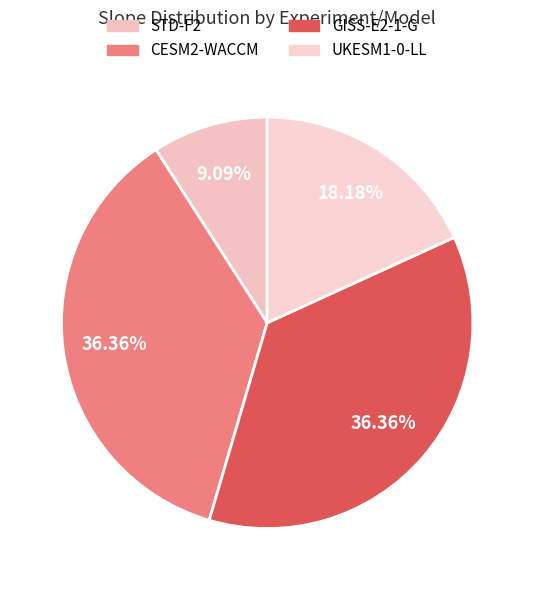

To the nearest percent, what portion does UKESM1-0-LL represent?

18%